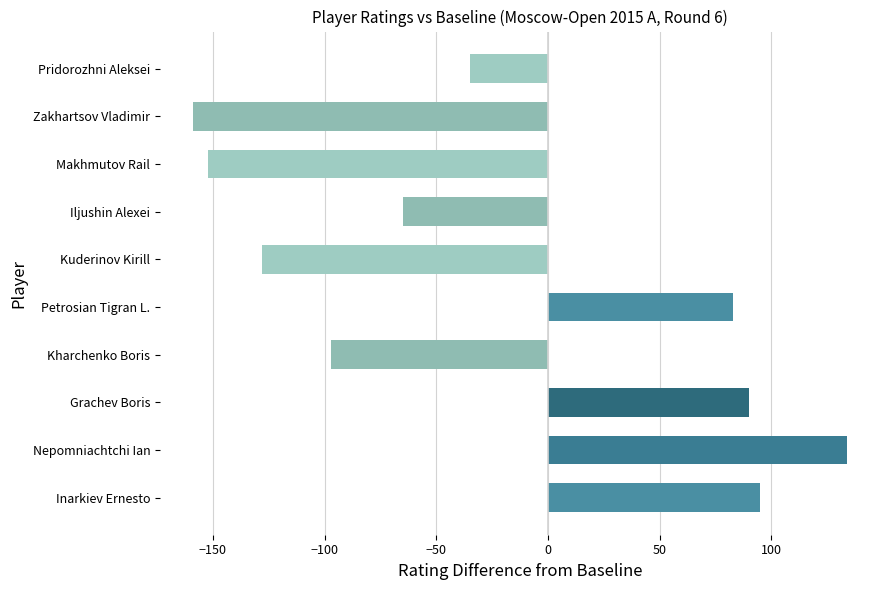

At which label is the value closest to -12?

Pridorozhni Aleksei